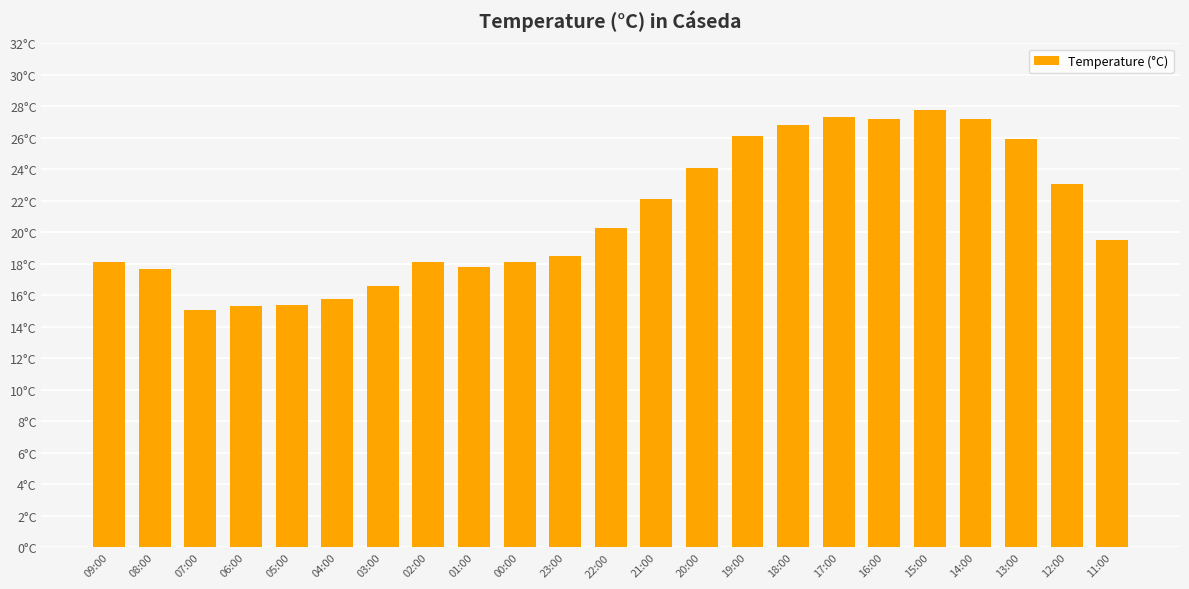

Does the chart contain any negative values?

No